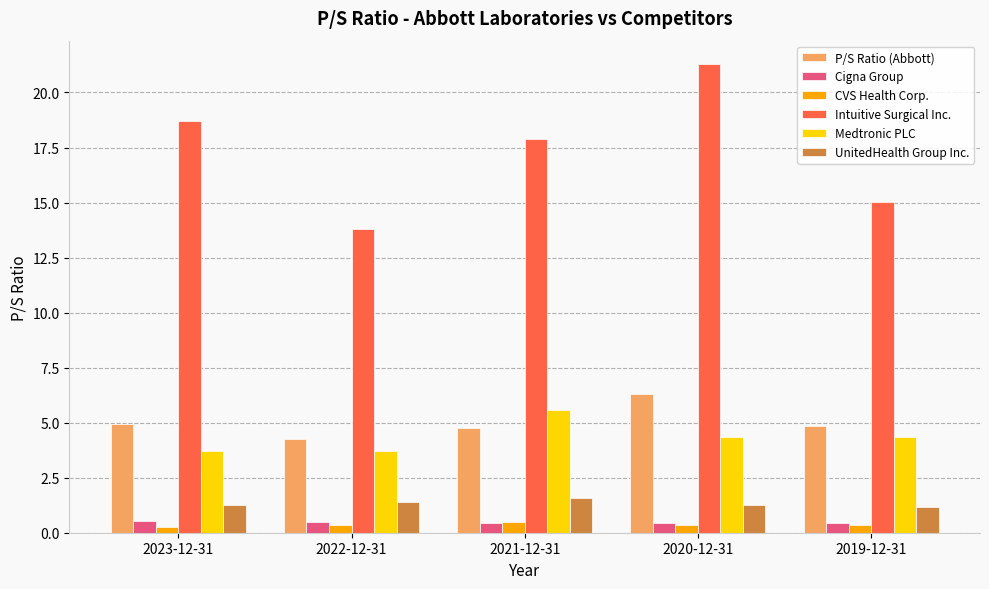

What is the average value of the Medtronic PLC series?

4.3